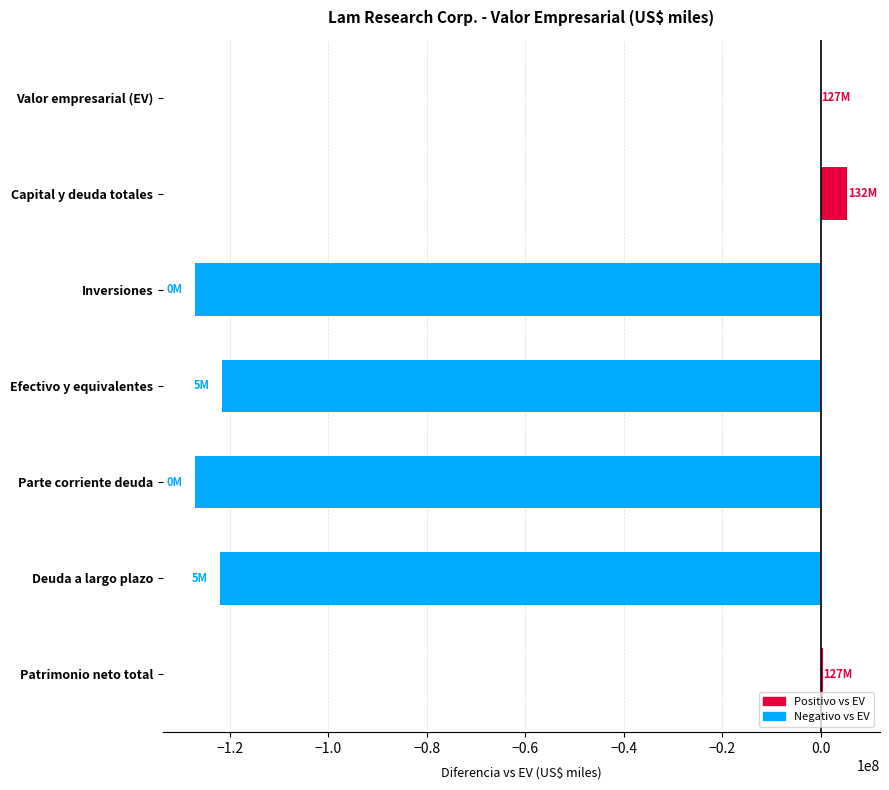

What is the change in value from Efectivo y equivalentes to Valor empresarial (EV)?

+121675530